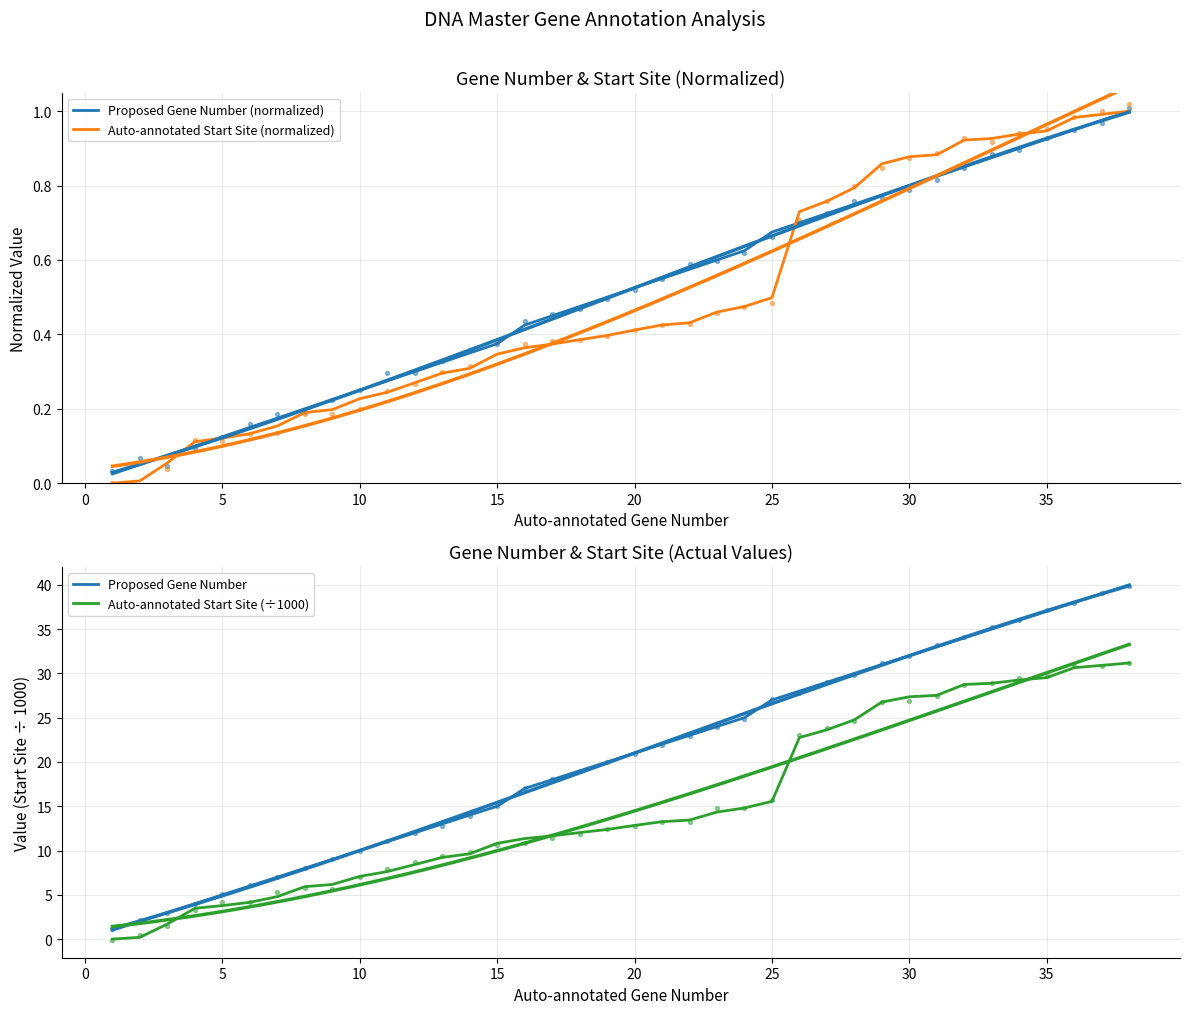

What are all the series names shown in the legend?

Proposed Gene Number (normalized), Auto-annotated Start Site (normalized), Proposed Gene Number, Auto-annotated Start Site (÷1000)